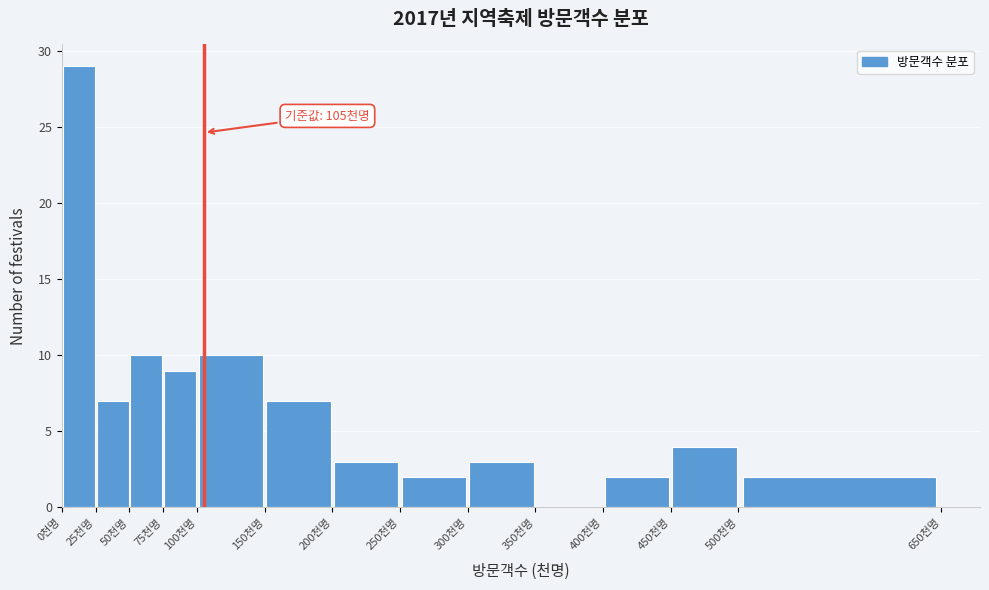

Which range on the x-axis has the tallest bar?

0 to 25